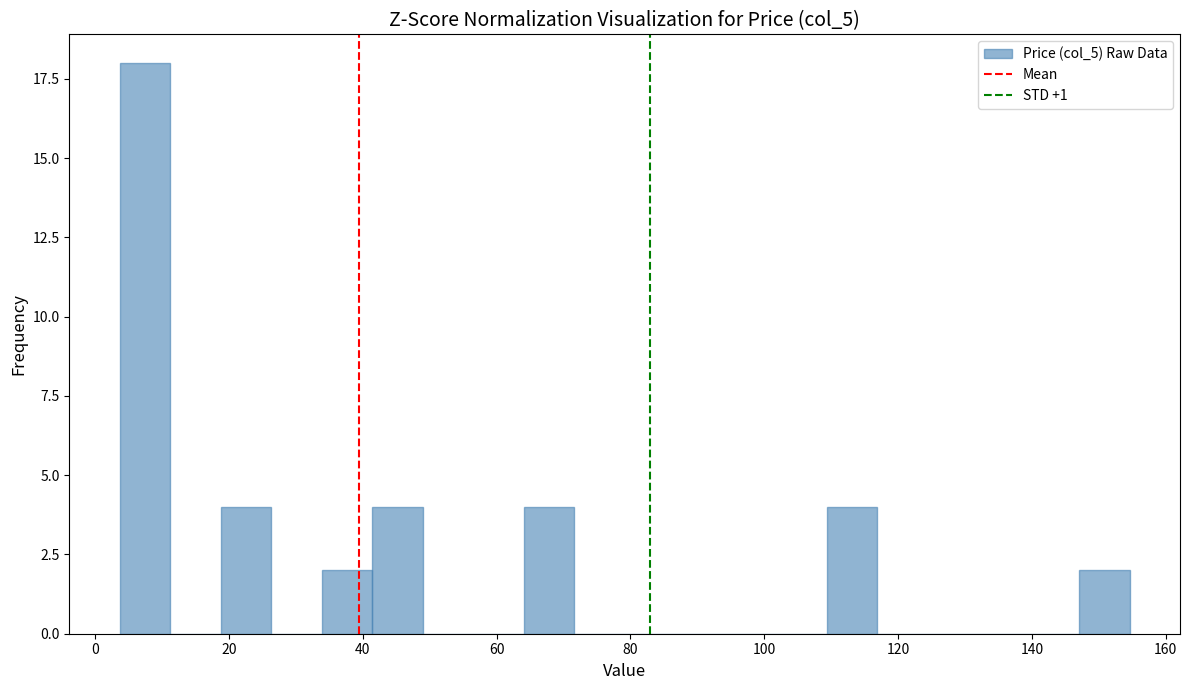

Around what value on the x-axis is the tallest bar? Give the approximate position of its centre, as read against the axis.

8